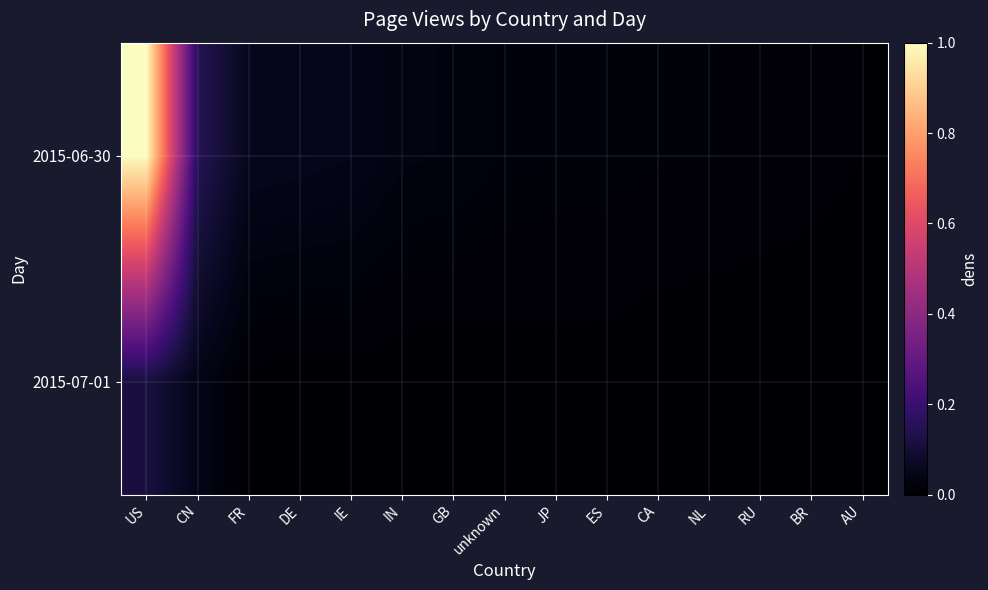

Which series has the largest total across all categories?

2015-06-30